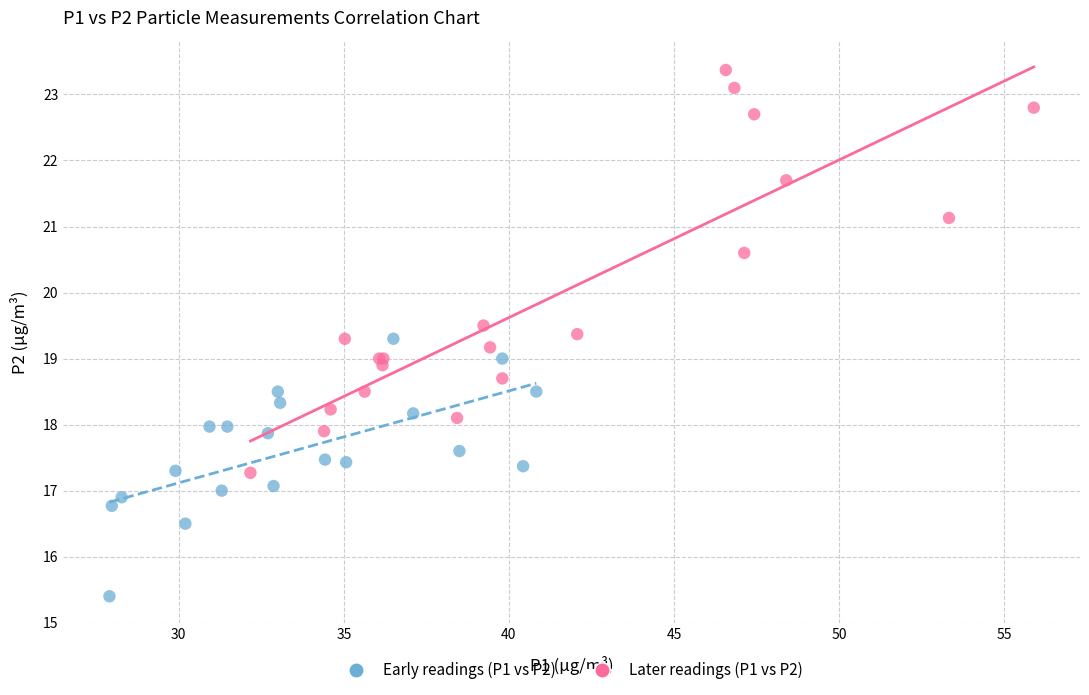

What are all the series names shown in the legend?

Early readings (P1 vs P2), Later readings (P1 vs P2)